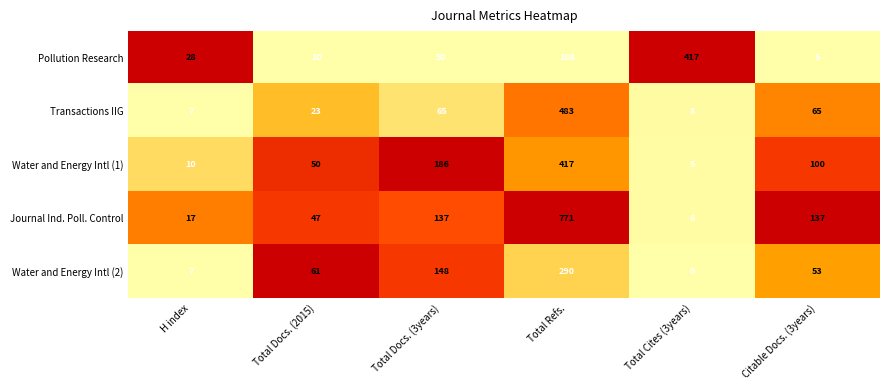

How many data points does each series have?

6